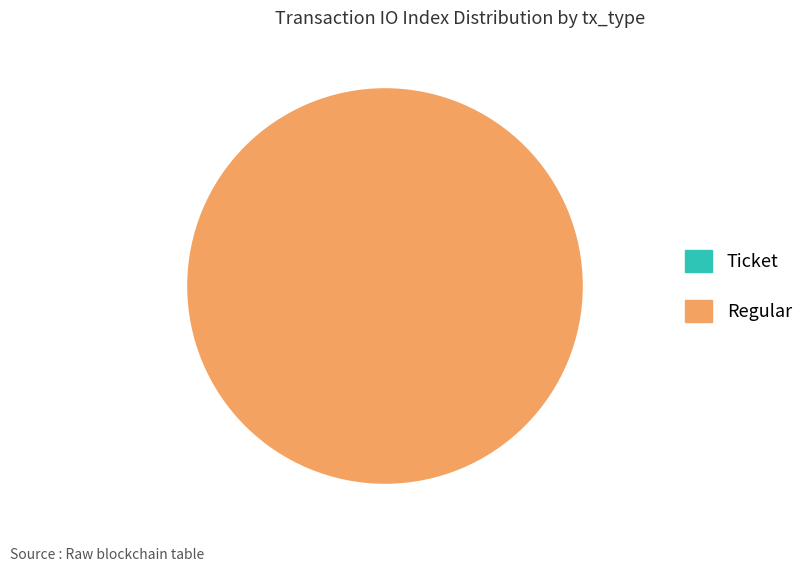

The Regular slice represents 100% of the pie. True or false?

True